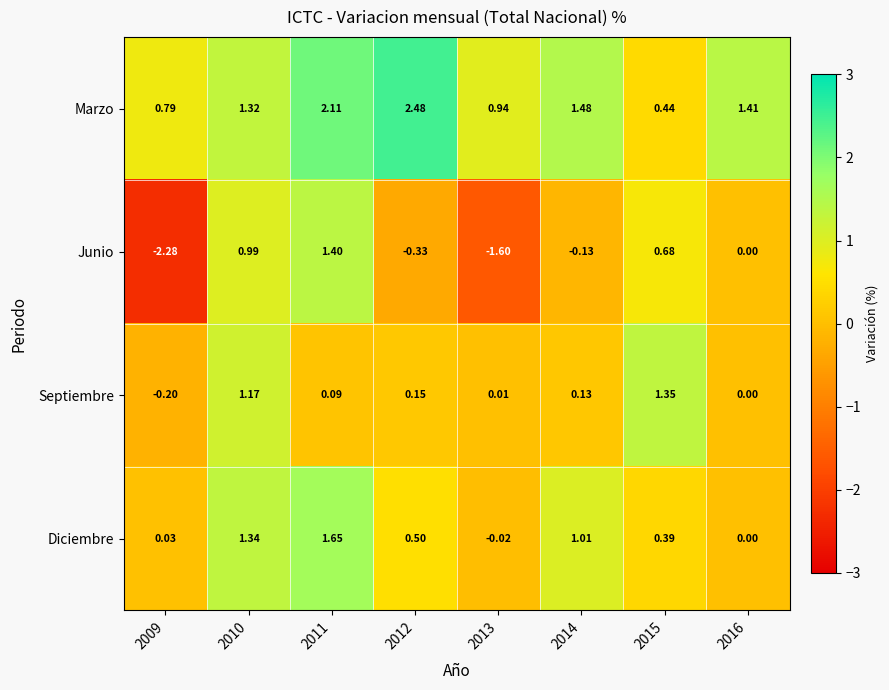

Which series has the widest spread of values?

Junio